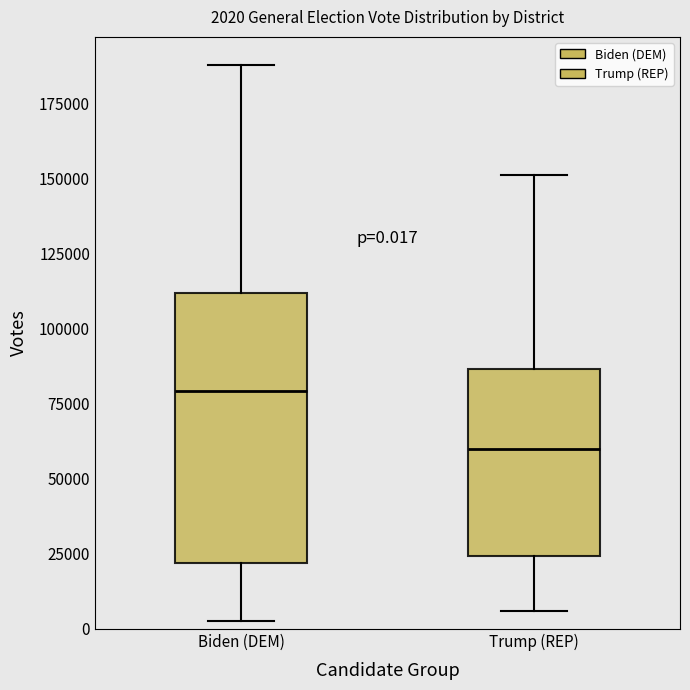

Which box is the tallest, from its lower edge to its upper edge?

Biden (DEM)